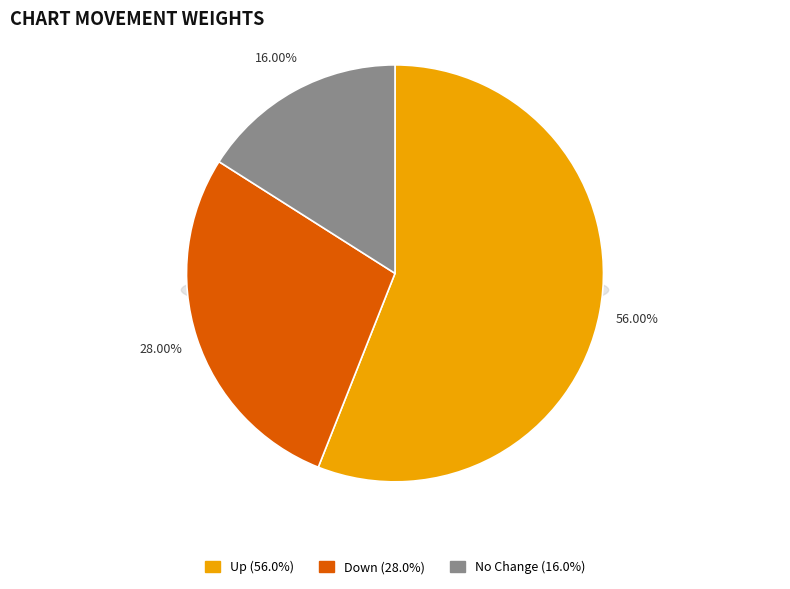

Combined, what portion of the pie is up and down?

84.0%